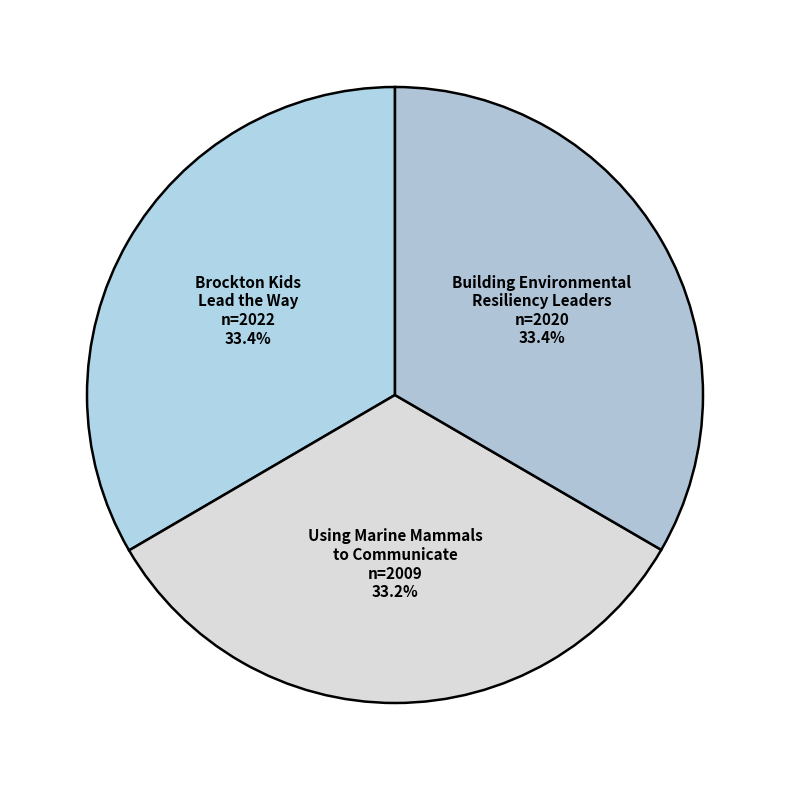

Approximately how many times larger is the value at Building Environmental Resiliency Leaders compared to Brockton Kids Lead the Way?

1.0